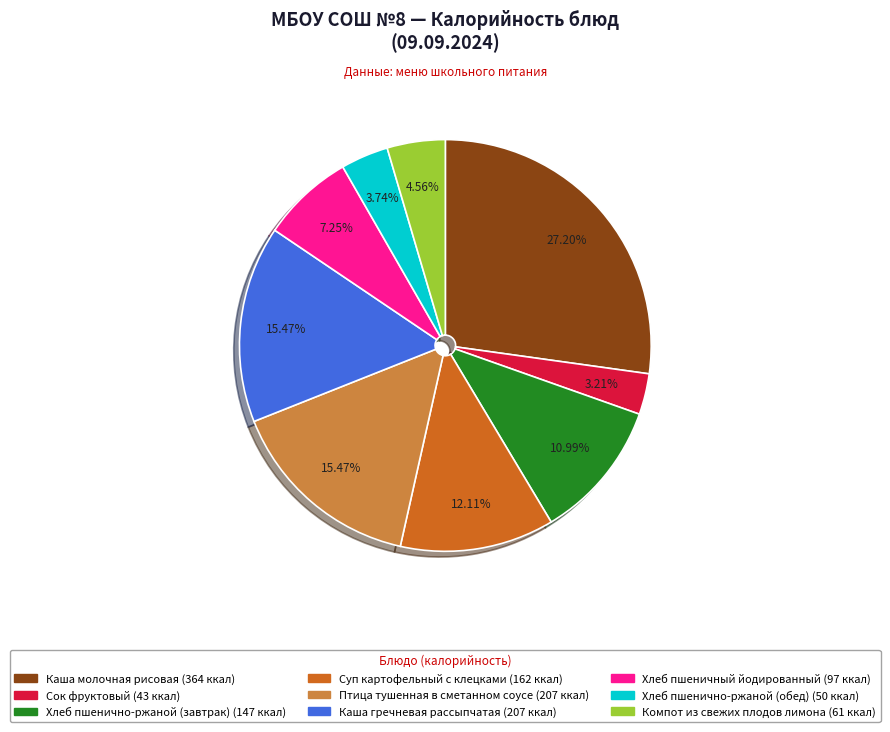

To the nearest percent, what is the difference between the largest and smallest slice percentages?

24%